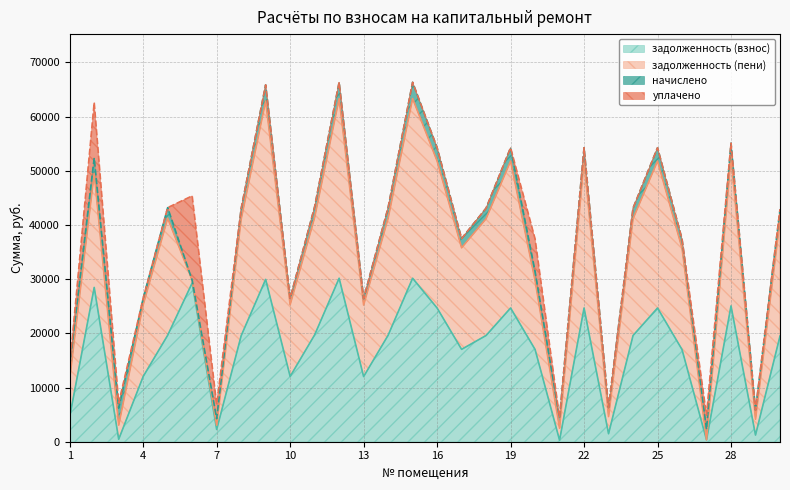

Reading left to right, list all the values displayed in this chart.

задолженность (взнос): 1=4628.9	2=28483.9	3=454.8	4=12045.5	5=19651.8	6=29305.5	7=2255.5	8=19565.5	9=29960.8	10=12045.5	11=19722.5	12=30176.9	13=12022.1	14=19651.8	15=30176.9	16=24680.8	17=17051.0	18=19608.5	19=24680.8	20=17031.2	21=281.2	22=24680.8	23=1473.1	24=19604.6	25=24680.8	26=17011.7	27=342.5	28=25065.8	29=1227.6	30=19504.8
задолженность (пени): 1=6996.2	2=21069.9	3=2606.8	4=13241.2	5=21602.6	6=494.0	7=795.6	8=21507.7	9=32934.9	10=13241.2	11=21680.3	12=33172.5	13=13207.8	14=21602.6	15=33172.5	16=27130.7	17=18743.6	18=21555.0	19=27130.7	20=12721.9	21=2215.6	22=27130.7	23=3161.8	24=21550.7	25=27130.7	26=18700.4	27=0.0	28=27554.0	29=2916.3	30=21379.4
начислено: 1=2367.3	2=2827.5	3=3128.2	4=1195.7	5=1950.8	6=-13235.7	7=1193.4	8=1942.2	9=2974.1	10=1195.7	11=1957.8	12=2995.6	13=1193.4	14=1950.8	15=2995.6	16=2450.0	17=1692.6	18=1946.5	19=2450.0	20=1690.7	21=1934.4	22=2450.0	23=1688.7	24=1946.1	25=2450.0	26=1688.7	27=1946.1	28=2488.2	29=1688.7	30=1946.1
уплачено: 1=0.0	2=10241.5	3=976.2	4=0.0	5=0.0	6=15575.8	7=2653.3	8=0.0	9=0.0	10=0.0	11=0.0	12=0.0	13=7.7	14=0.0	15=0.0	16=0.0	17=0.0	18=0.0	19=0.0	20=6000.0	21=0.0	22=0.0	23=0.0	24=0.0	25=0.0	26=0.0	27=2600.0	28=0.0	29=0.0	30=71.5